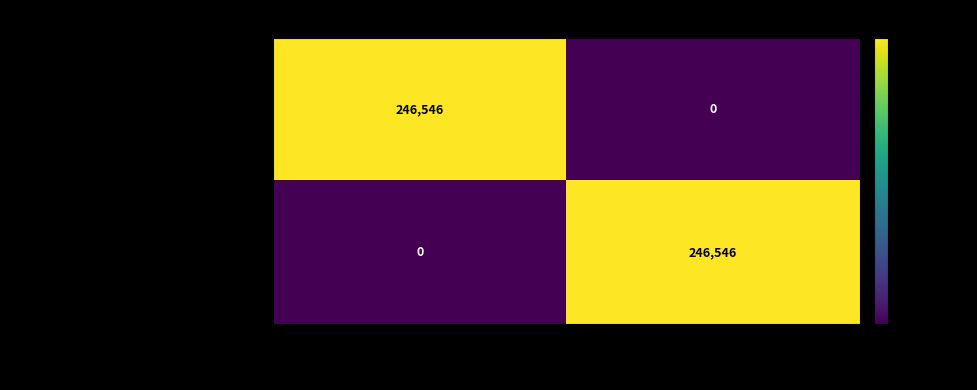

What is the total value across all series at 560292?

246546